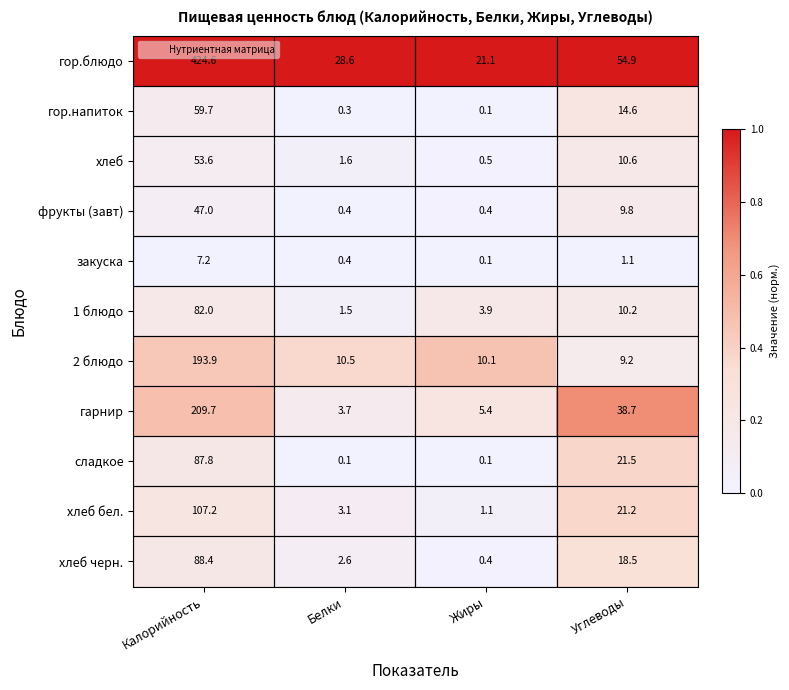

How many categories are shown in the chart?

4